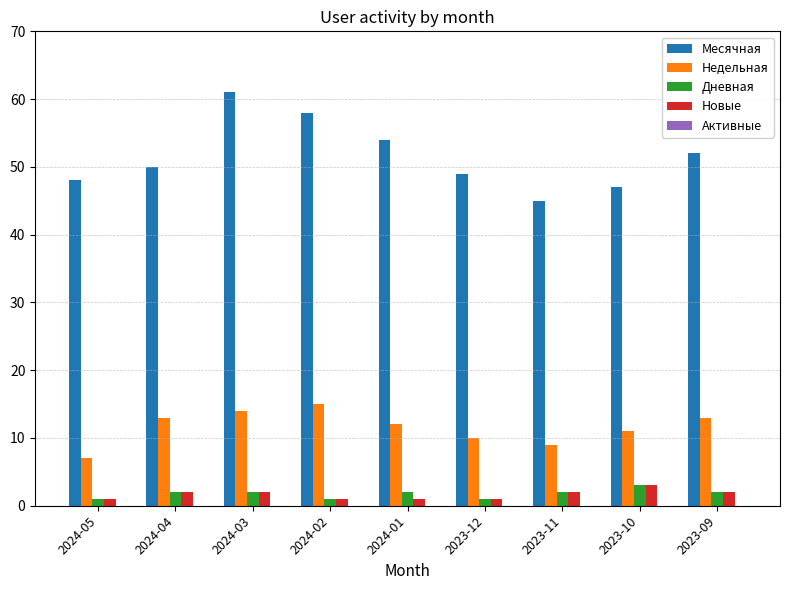

List the labels in order of Месячная value, largest first.

2024-03, 2024-02, 2024-01, 2023-09, 2024-04, 2023-12, 2024-05, 2023-10, 2023-11